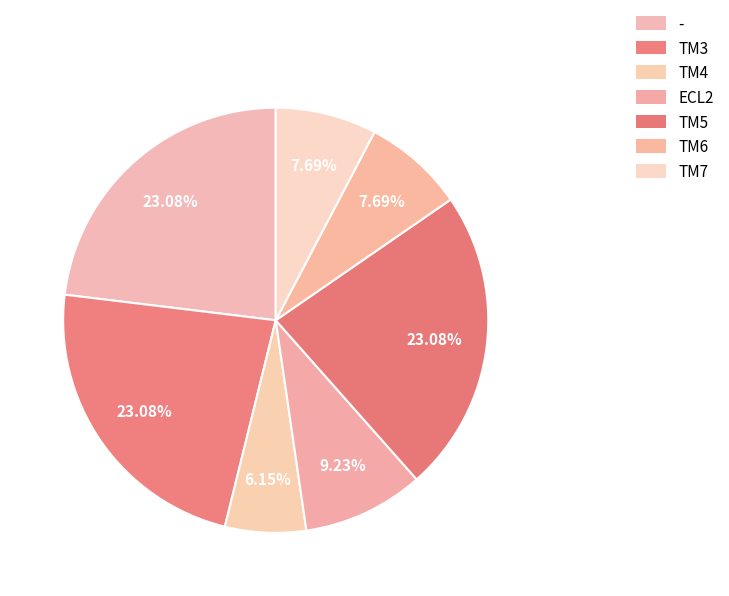

To the nearest percent, what portion does - represent?

23%